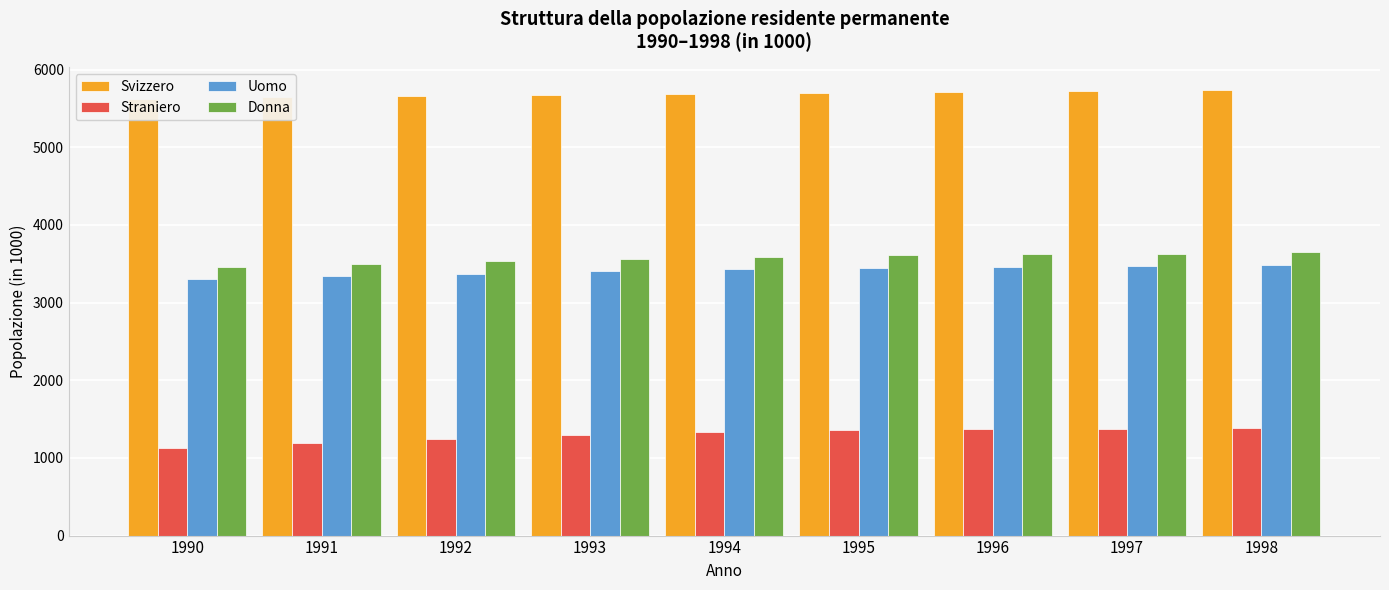

Reading left to right, extract all data points from this chart.

Svizzero: 5623.6	5649.8	5664.4	5676.8	5686.5	5698.8	5711.9	5721.3	5739.9
Straniero: 1127.1	1193.0	1243.6	1291.8	1332.5	1363.6	1369.5	1375.2	1383.6
Uomo: 3298.3	3341.7	3373.9	3403.9	3428.4	3448.8	3457.6	3465.2	3478.7
Donna: 3452.4	3501.1	3534.0	3564.7	3590.7	3613.5	3623.7	3631.2	3644.8